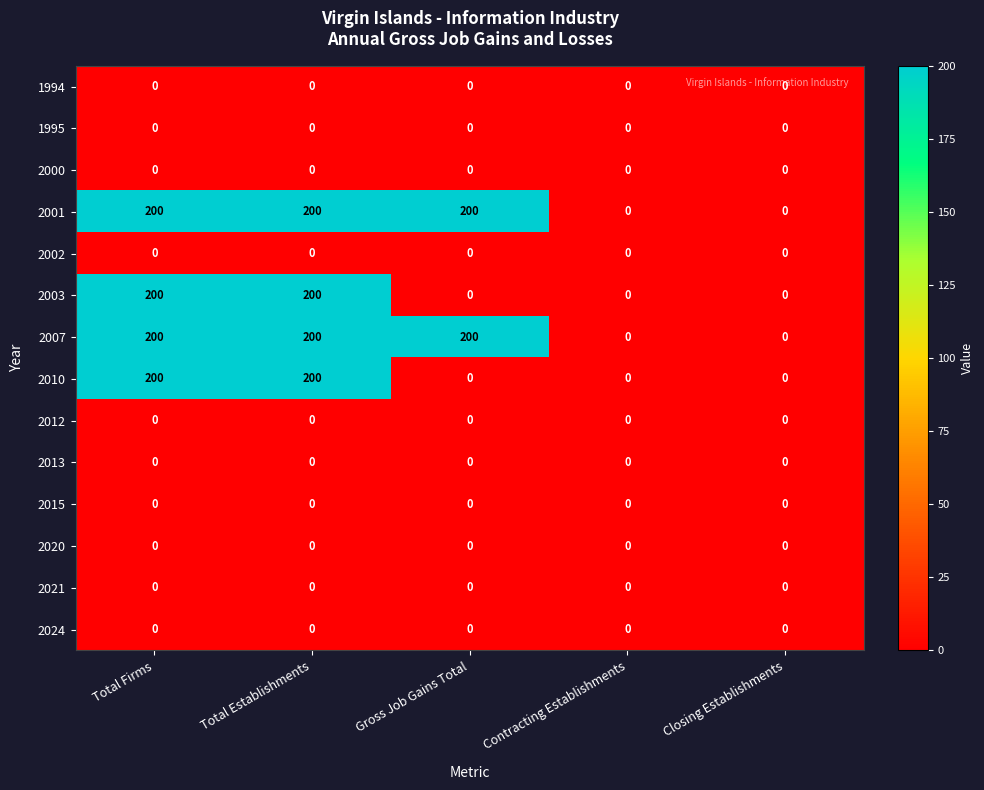

Is it true that 2015 equals 0 at Gross Job Gains Total?

True